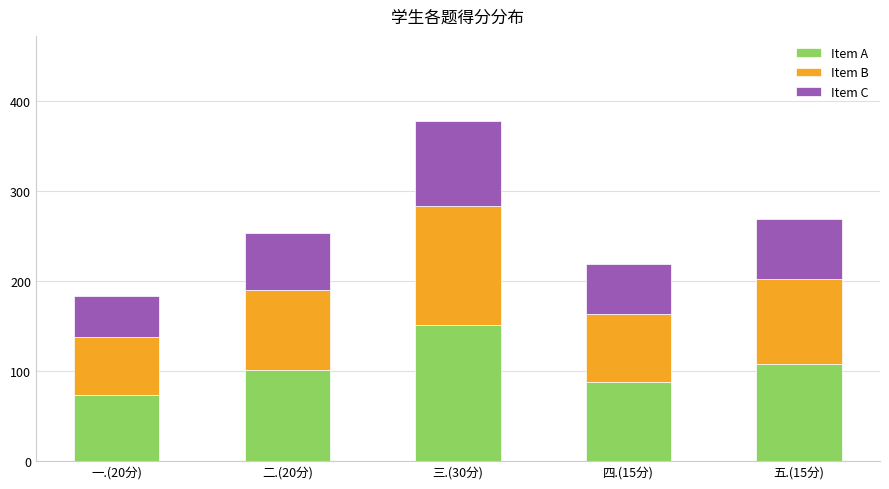

Are the bars grouped side by side (vs. stacked)?

No